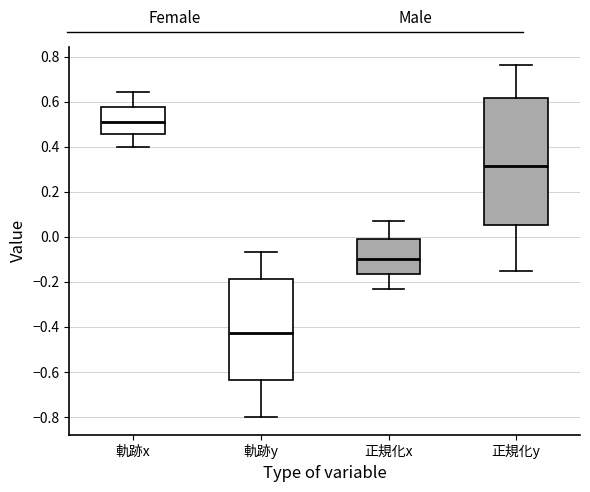

Where is the upper edge of the box for 軌跡x on the y-axis? The values are not printed on the chart, so give them approximately, as read against the axis.

0.58